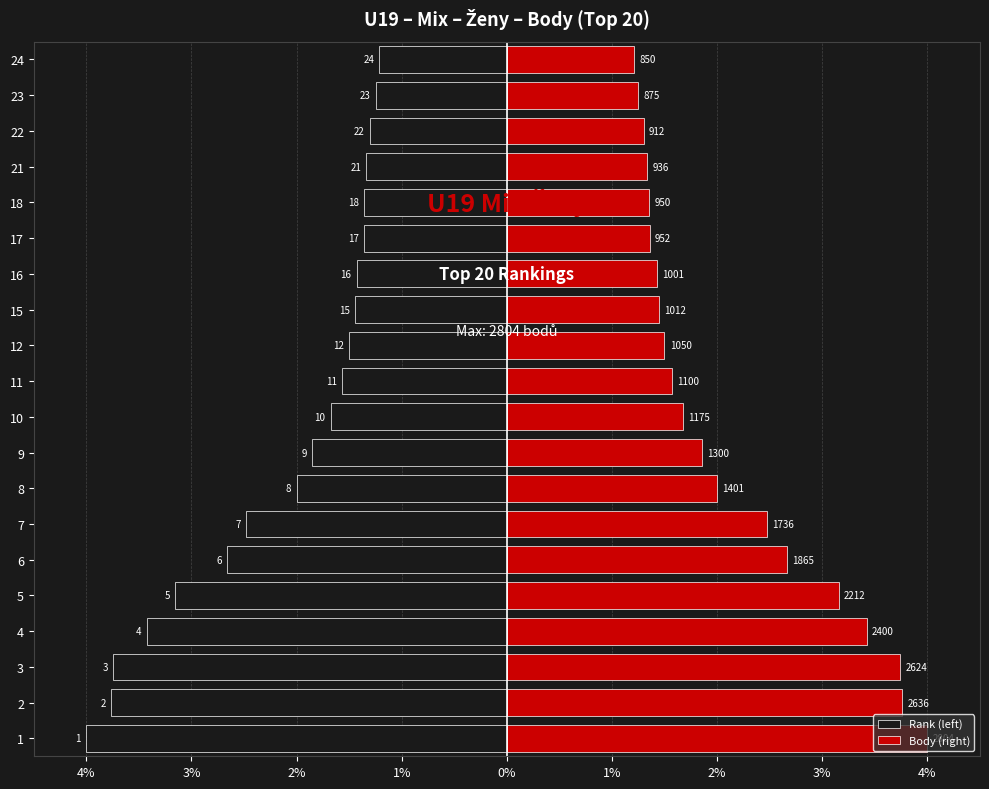

What are all the series names shown in the legend?

Rank (left), Body (right)